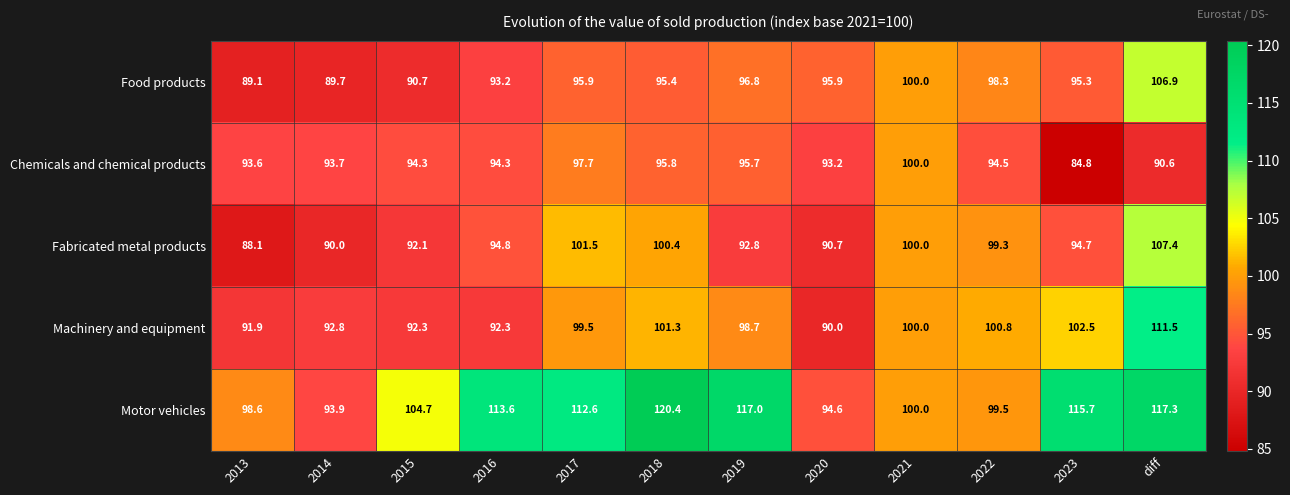

Which series has the widest spread of values?

Motor vehicles